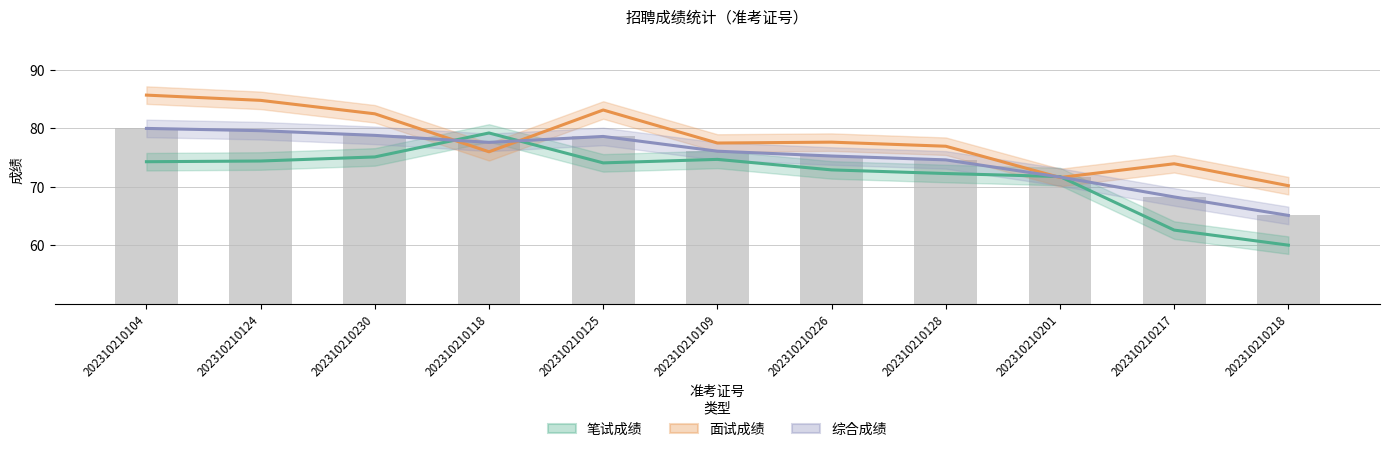

Read the 综合成绩 value at 202310210230.

78.8